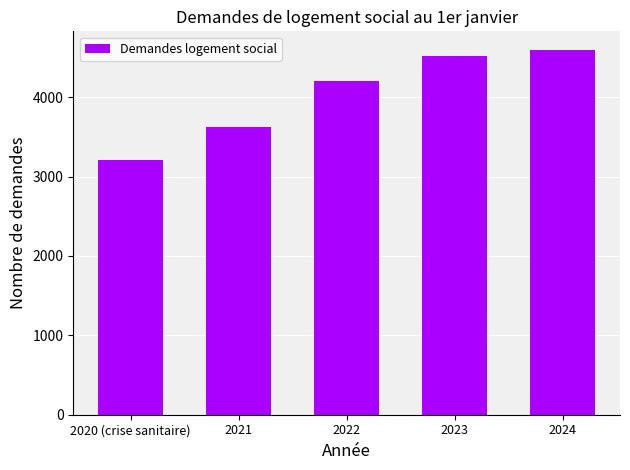

What is the label of the 3rd bar from the right?

2022